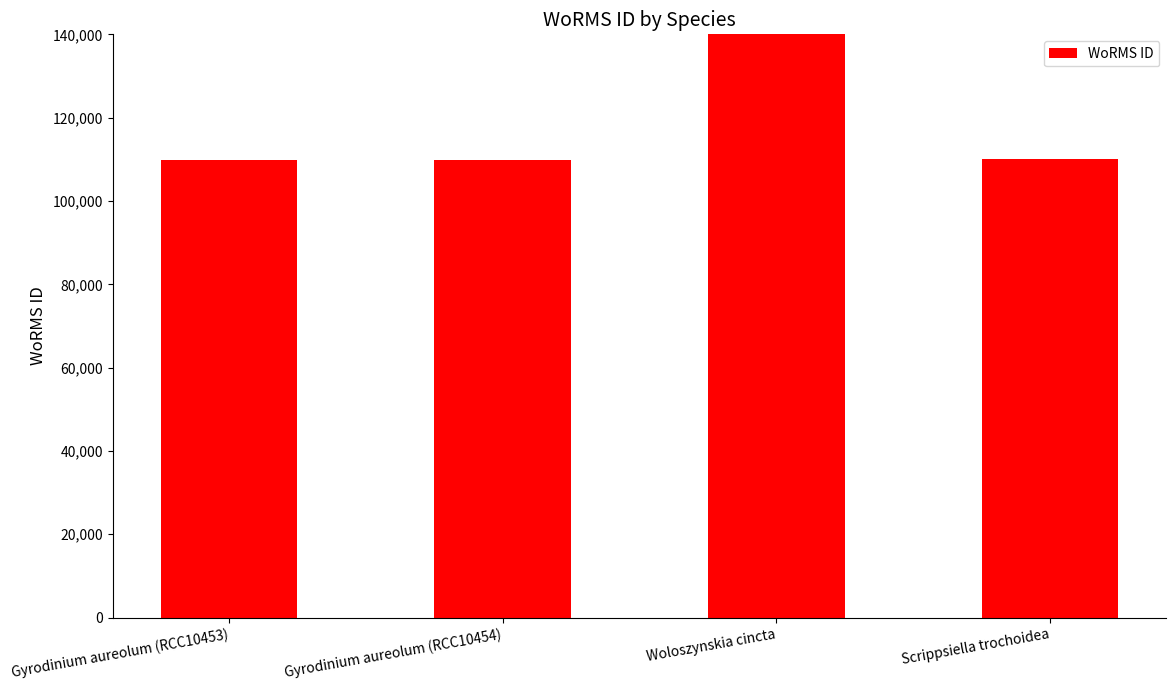

Between Gyrodinium aureolum (RCC10454) and Gyrodinium aureolum (RCC10453), which is larger?

Gyrodinium aureolum (RCC10454)